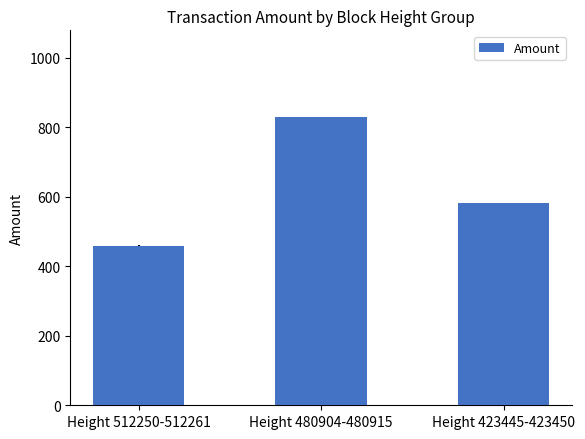

Reading left to right, extract all data points from this chart.

Height 512250-512261=459.5	Height 480904-480915=829.5	Height 423445-423450=581.5